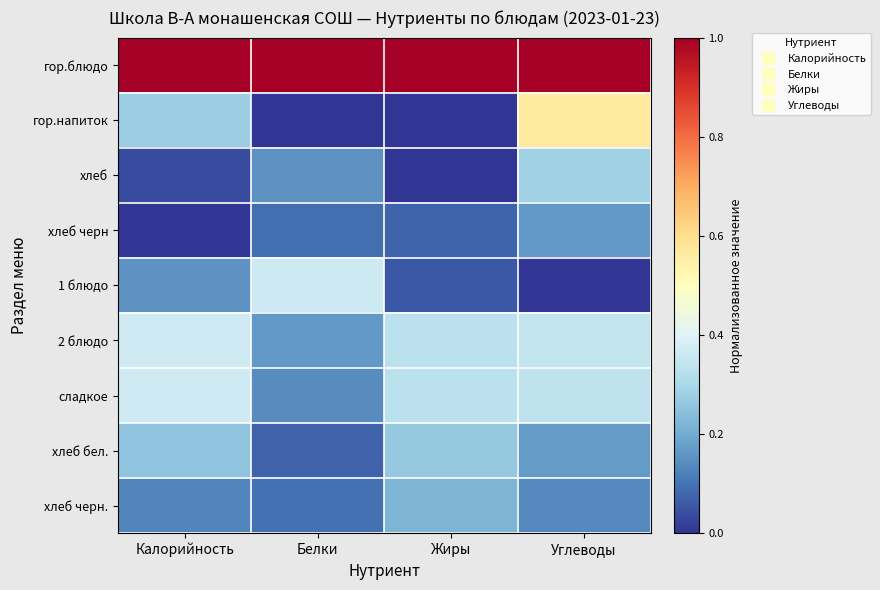

At how many categories does at least one series exceed 0?

4